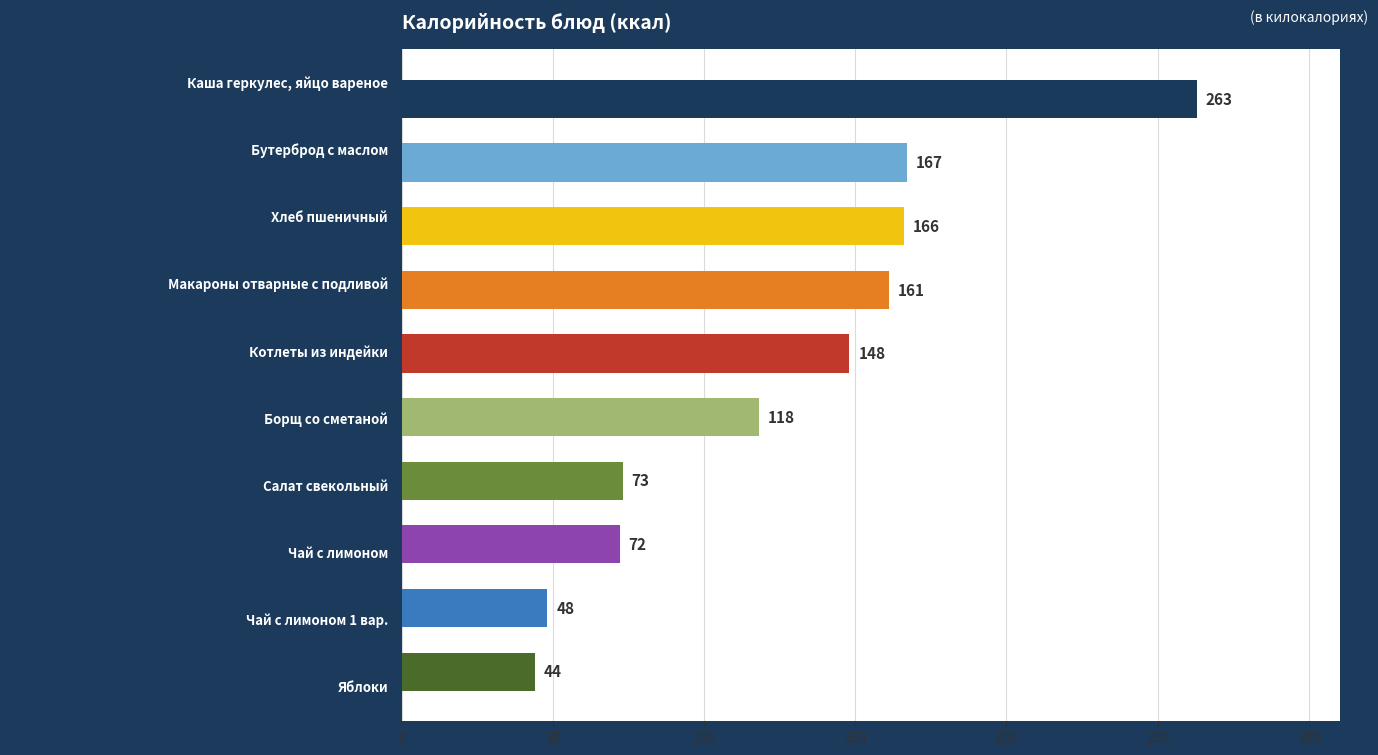

What is the maximum value shown in the chart?

263